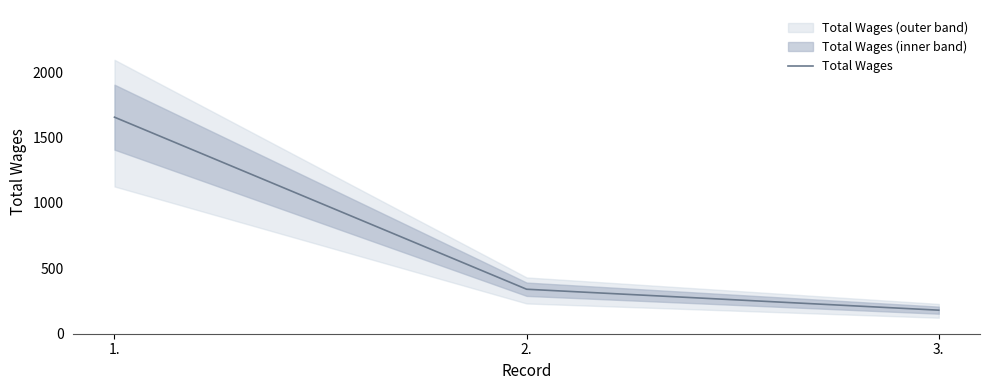

What is the minimum value shown in the chart?

180